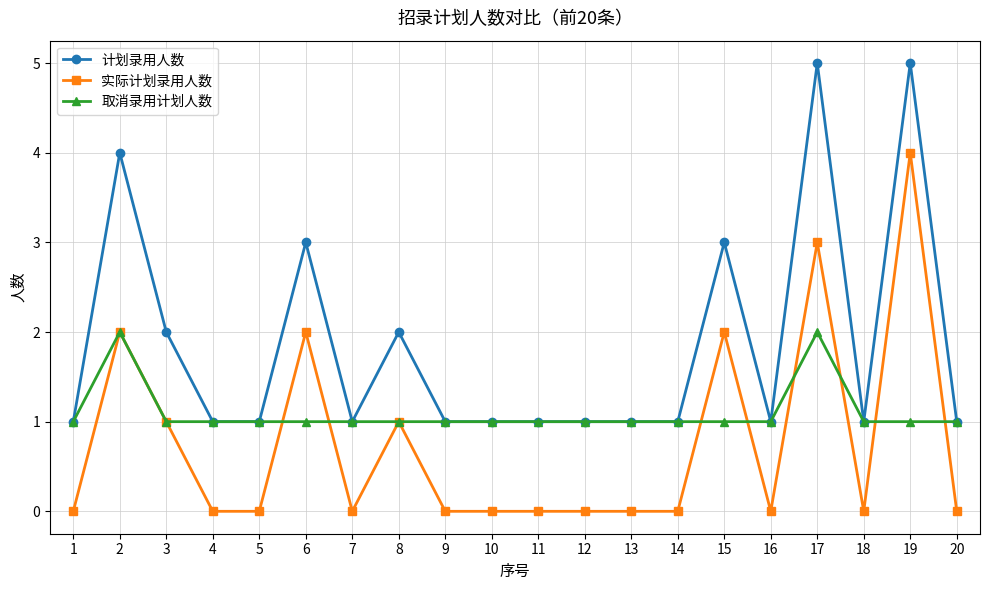

Count the 计划录用人数 values in the range 1 to 3.

17